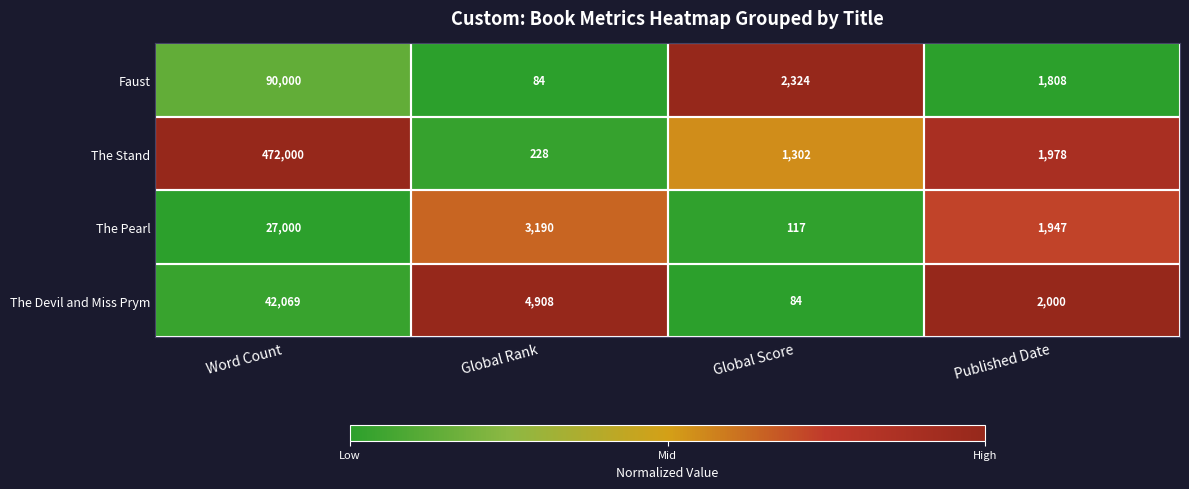

At which label is Faust closest to 45042?

Global Score